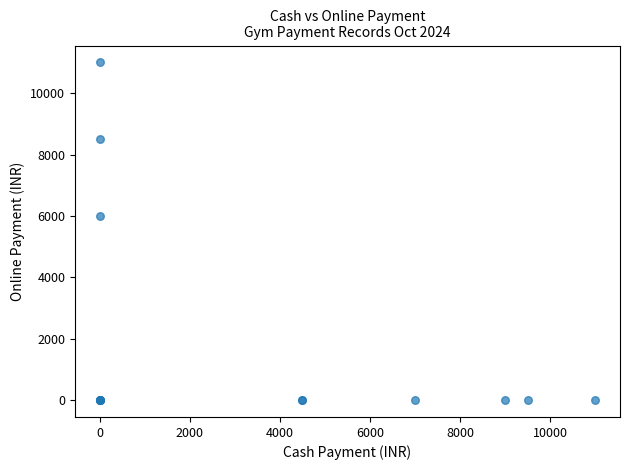

What Y value in the scatter plot is closest to 5500?

6000